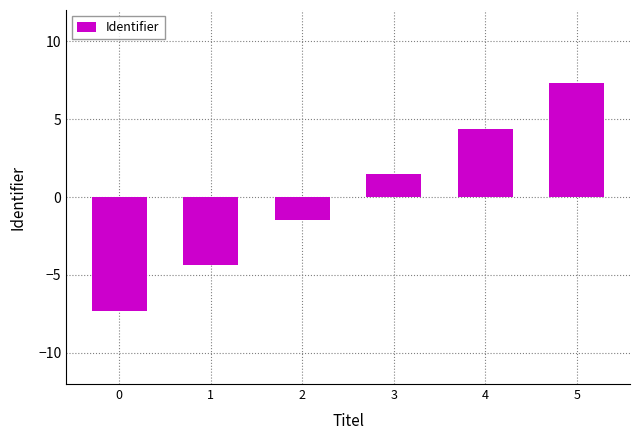

Reading left to right, what are all the values shown in this chart?

0=-7.3	1=-4.4	2=-1.5	3=1.5	4=4.4	5=7.3